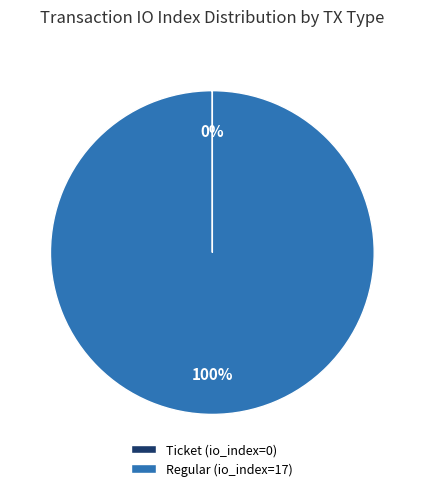

Which slice is the largest?

Regular (io_index=17)